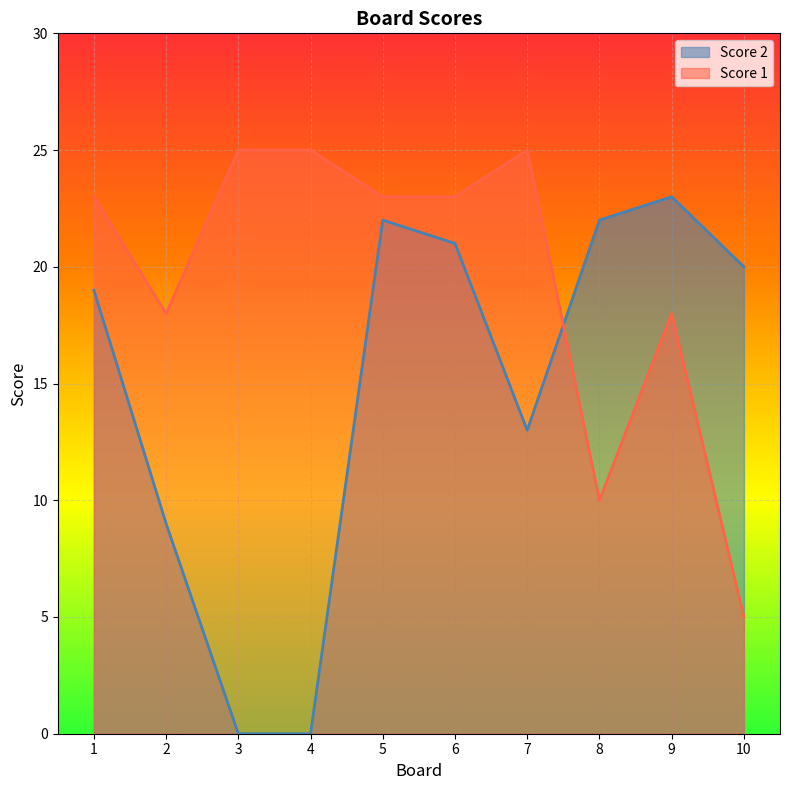

Where does the Score 1 series first go above 23?

3